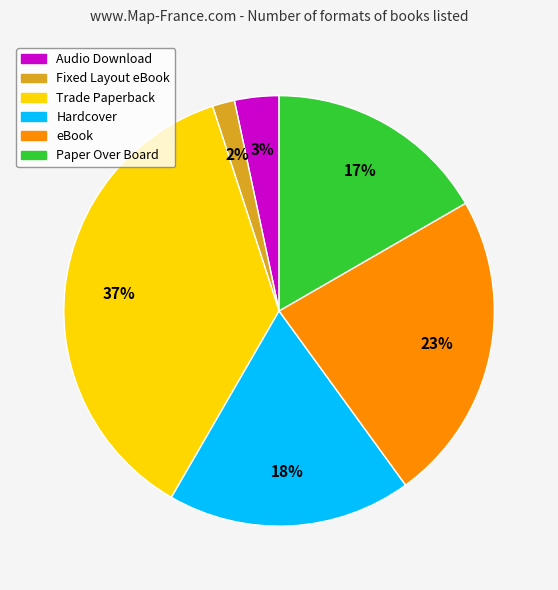

Combined, do Paper Over Board and eBook account for over 50%?

No